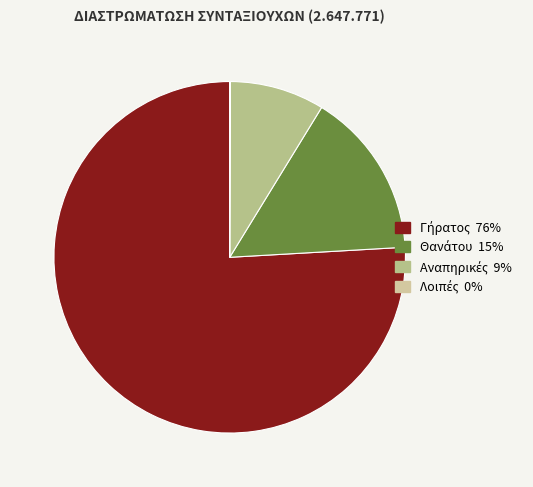

Is it true that Λοιπές is 0% of the pie?

True